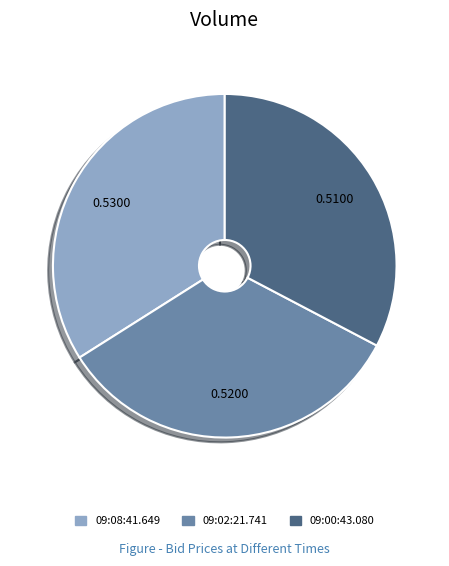

Is 09:08:41.649 the majority of the pie?

No